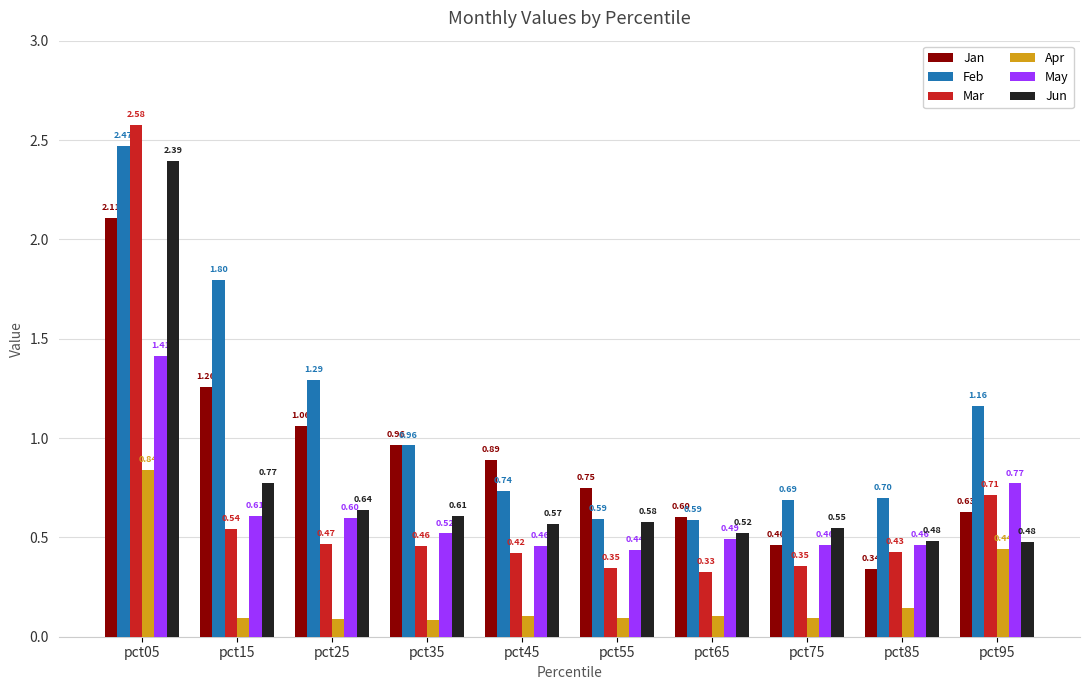

Is it true that Jun equals 0.6 at pct45?

True